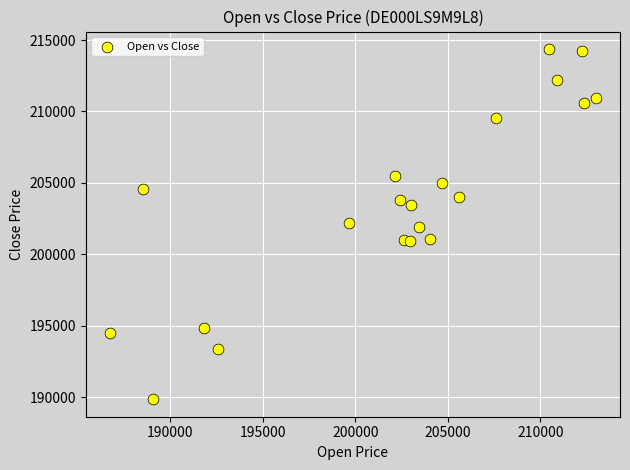

What is the range of X values (max minus min)?

26249